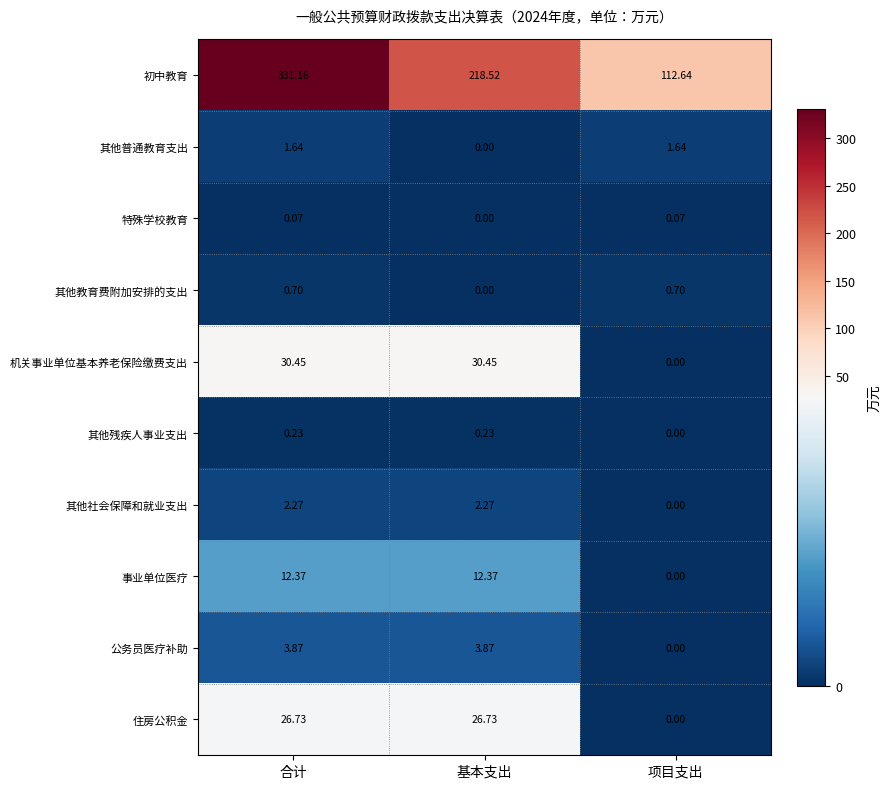

Where is 其他教育费附加安排的支出 nearest to the value 0?

基本支出